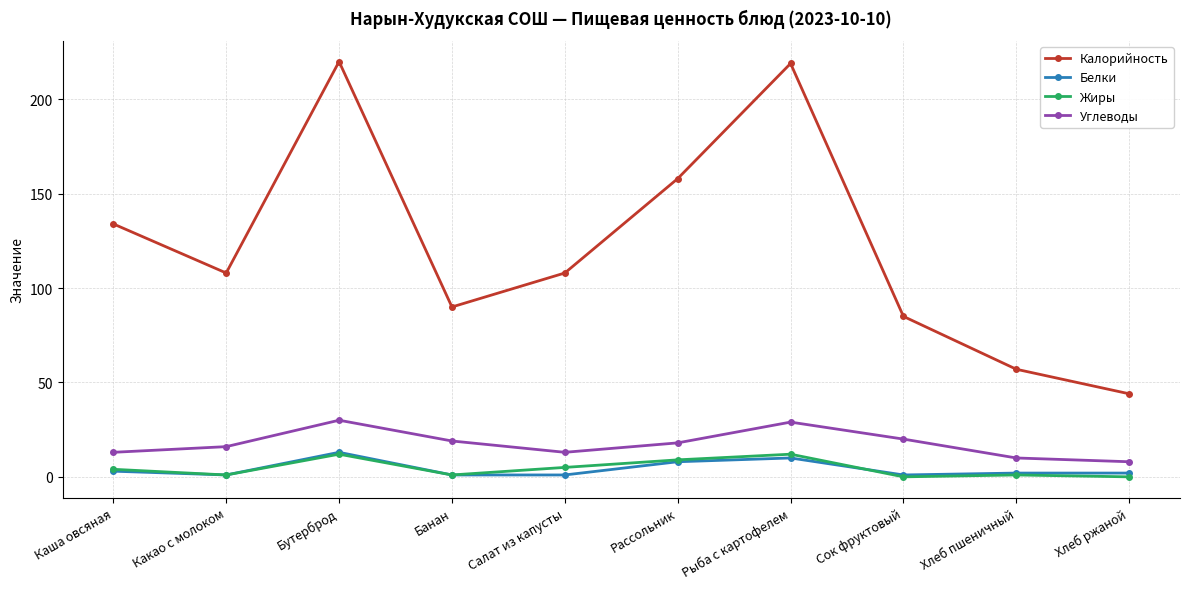

What is the total value across all series at Салат из капусты?

127